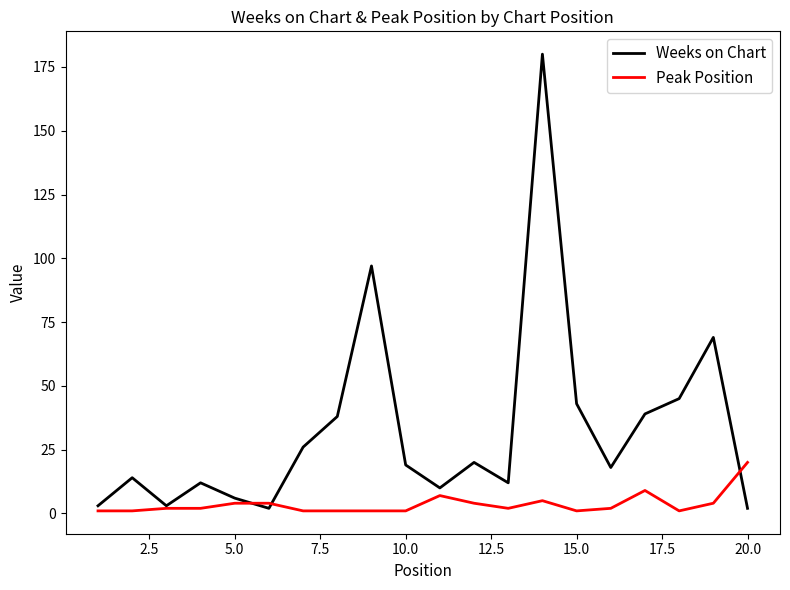

What is the highest value of the Weeks on Chart series?

180